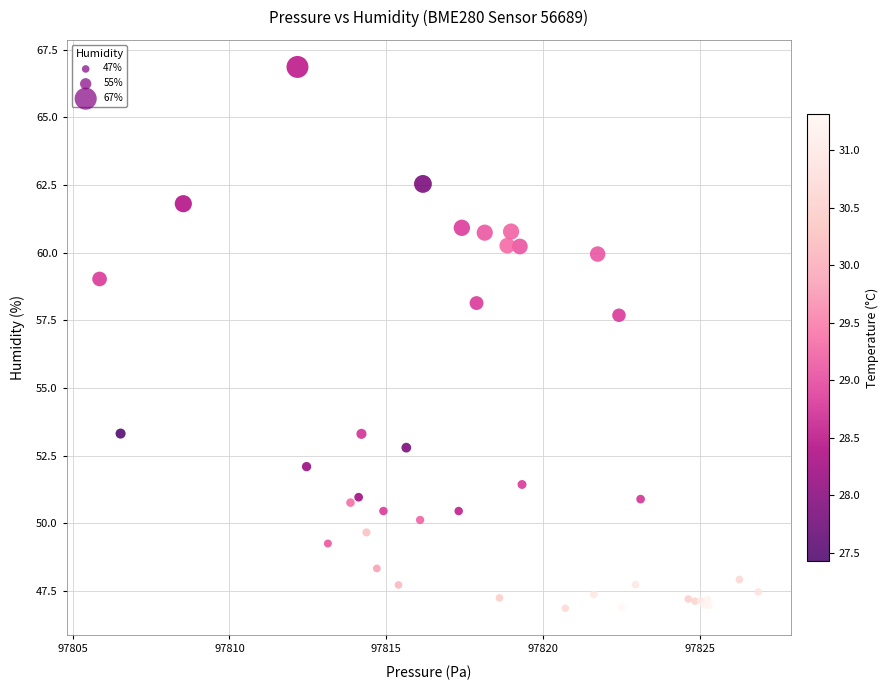

What Y value in the scatter plot is closest to 56?

57.7